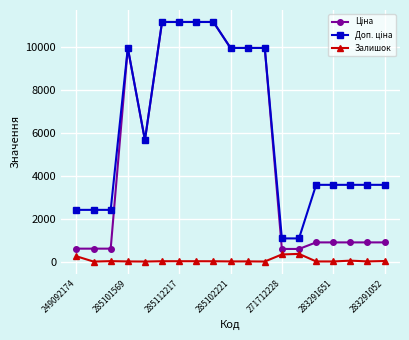

What is the greatest value displayed?

11188.2